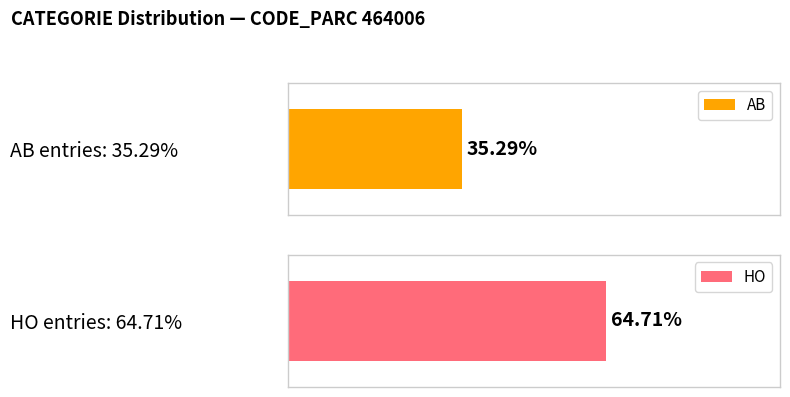

Is it true that AB equals -3 at 6?

False